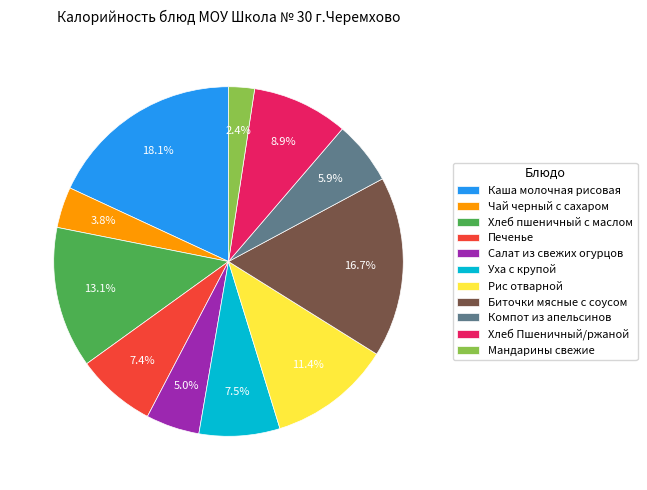

True or false: Чай черный с сахаром accounts for 4% of the total.

True